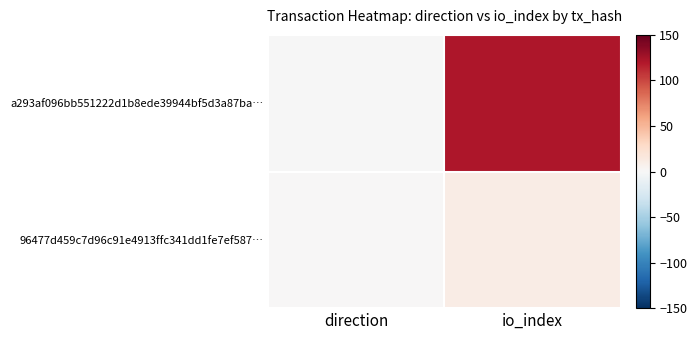

Which series has the widest spread of values?

a293af096bb551222d1b8ede39944bf5d3a87ba…